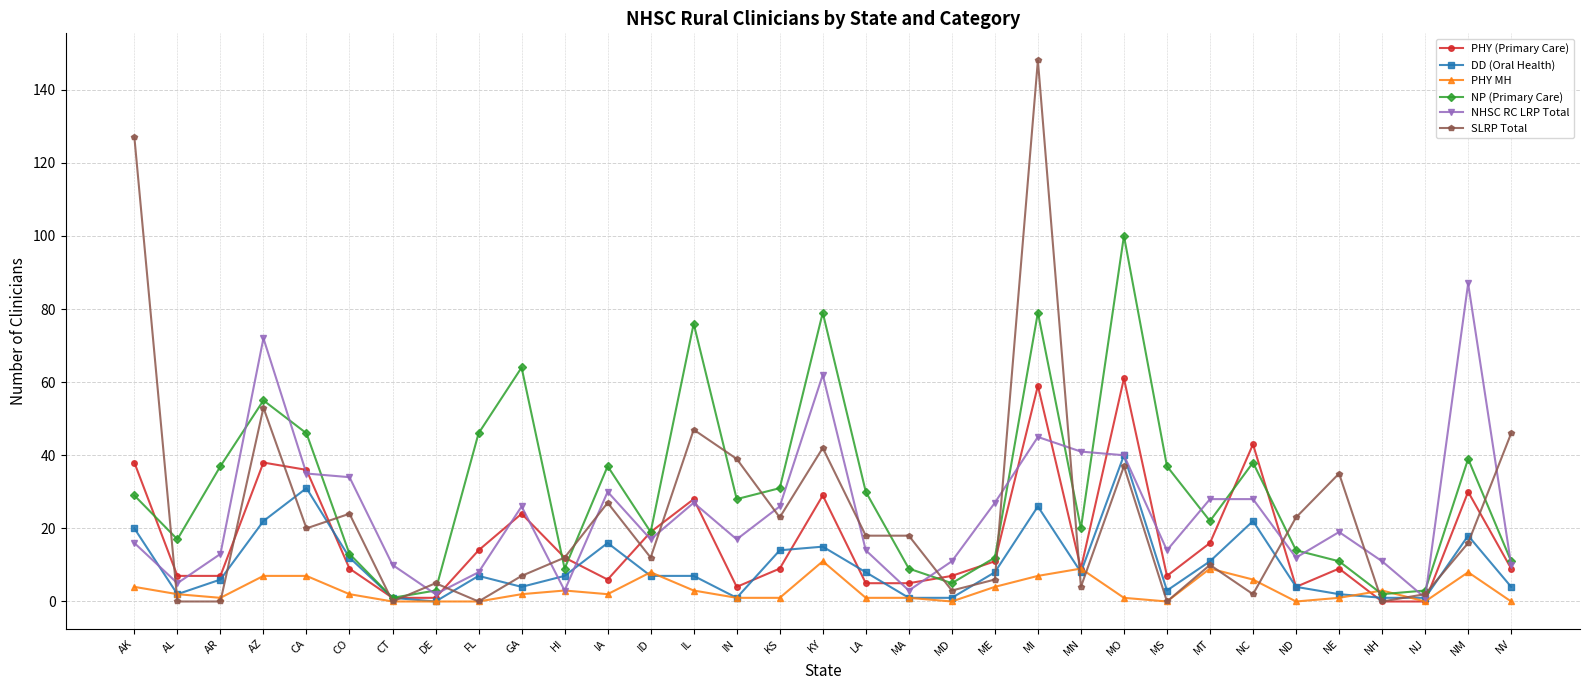

Which category has the highest value in the PHY MH series?

KY